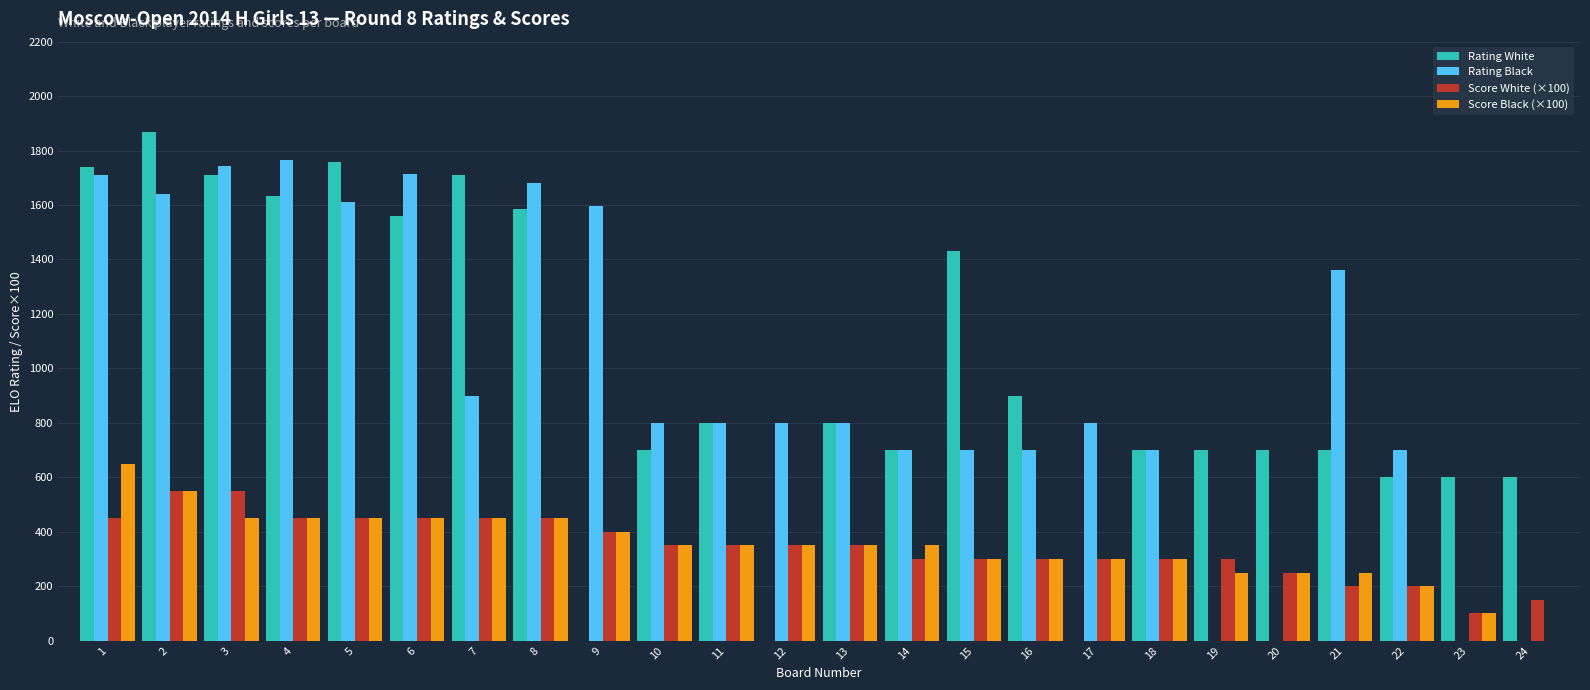

At which label is Rating White closest to 934?

16